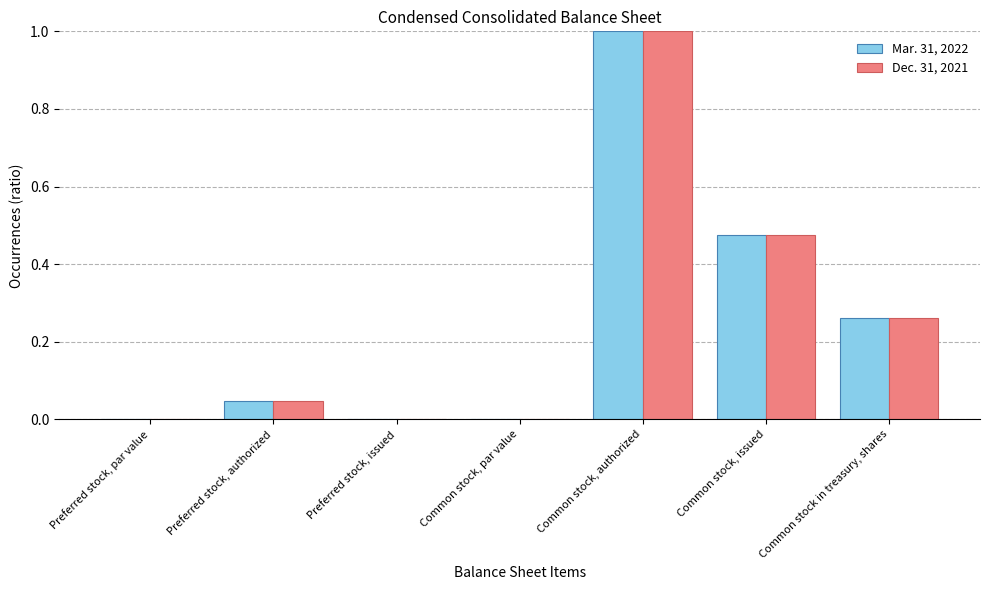

How many groups of bars are there?

7